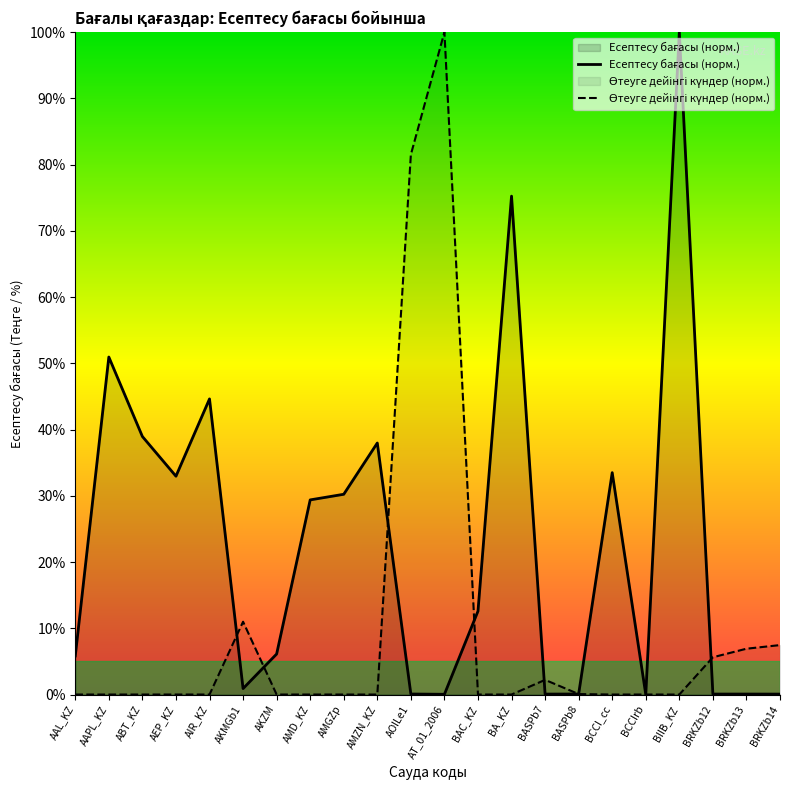

The value of Есептесу бағасы at AAL_KZ is 5.8. True or false?

True